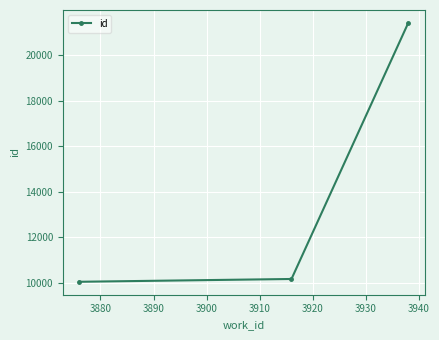

What is the sum of all values?

41639